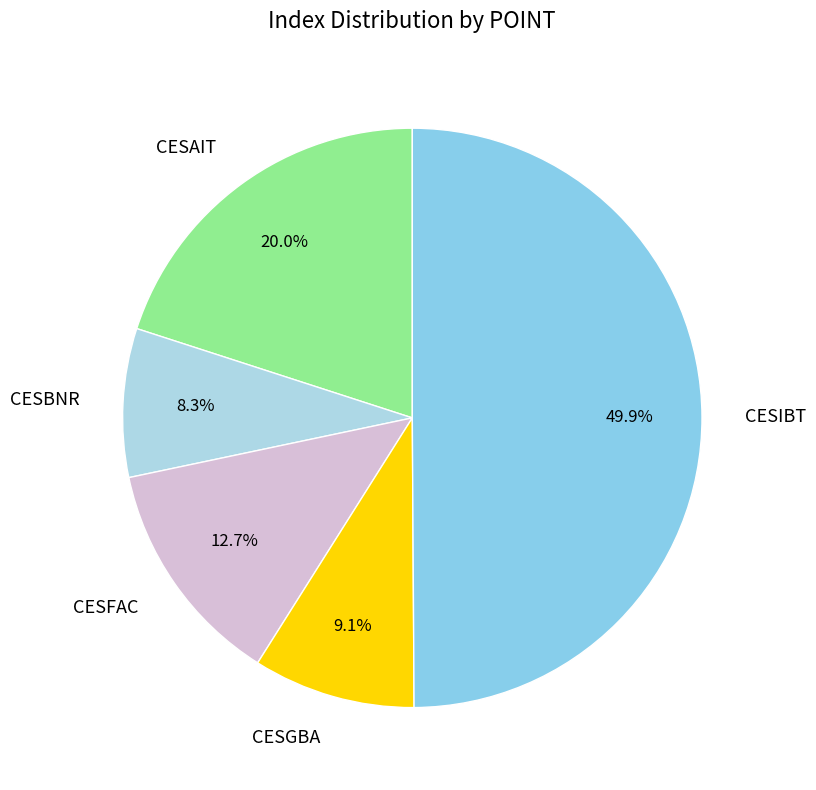

The CESFAC slice represents 13% of the pie. True or false?

True